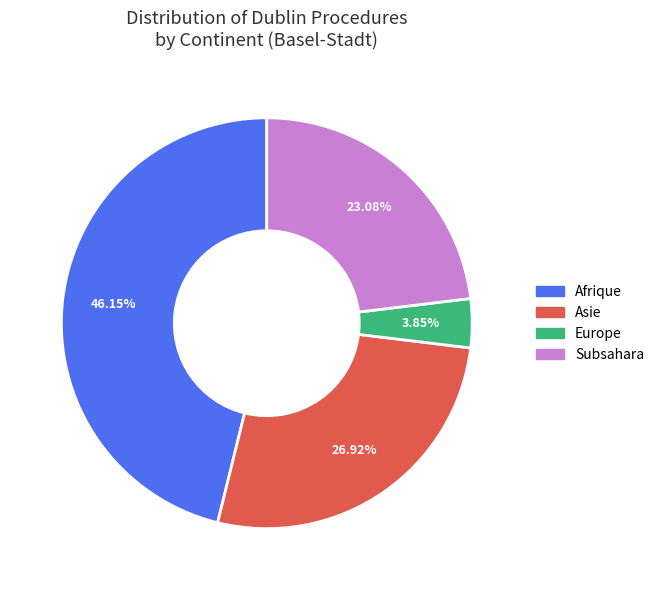

Is there any slice that represents more than half of the pie?

No